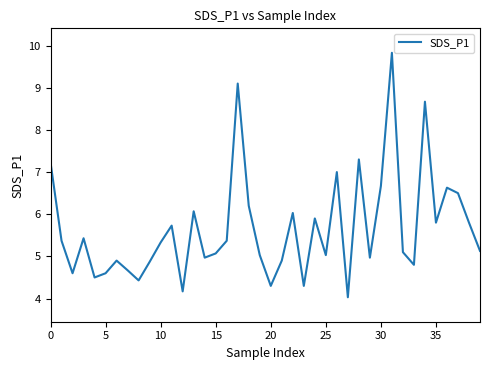

How many lines are shown in the chart?

1